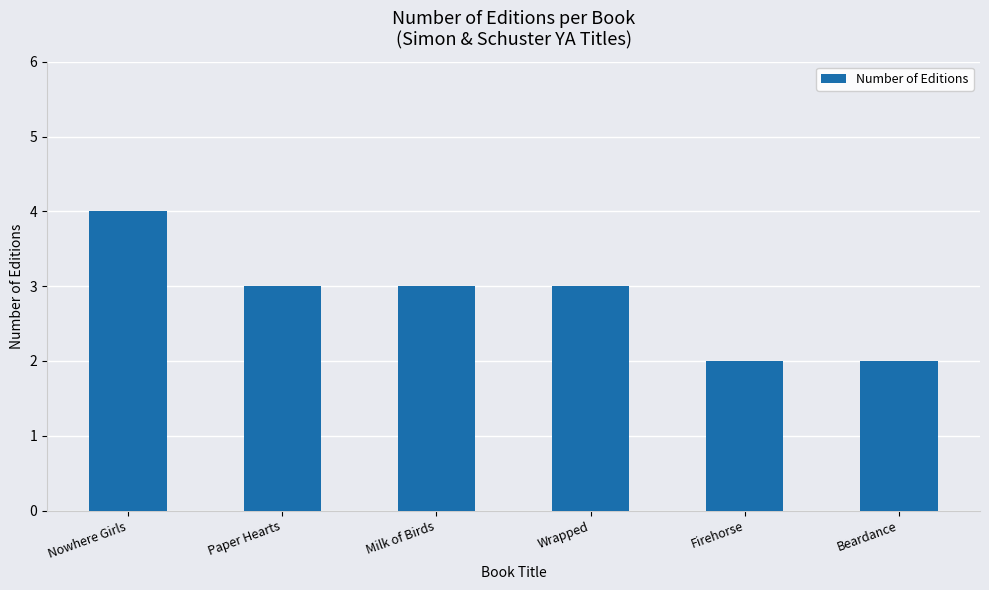

What is the label of the 6th bar from the right?

Nowhere Girls